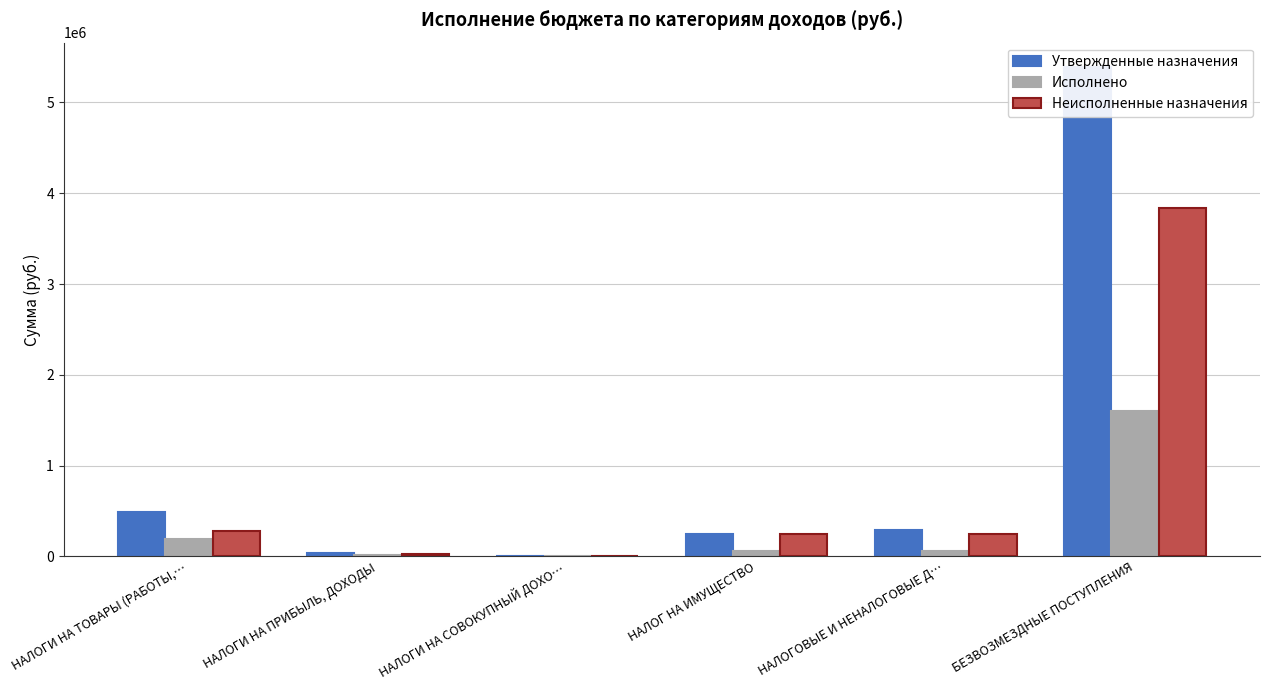

What value does the Неисполненные назначения series have at НАЛОГ НА ИМУЩЕСТВО?

244033.4